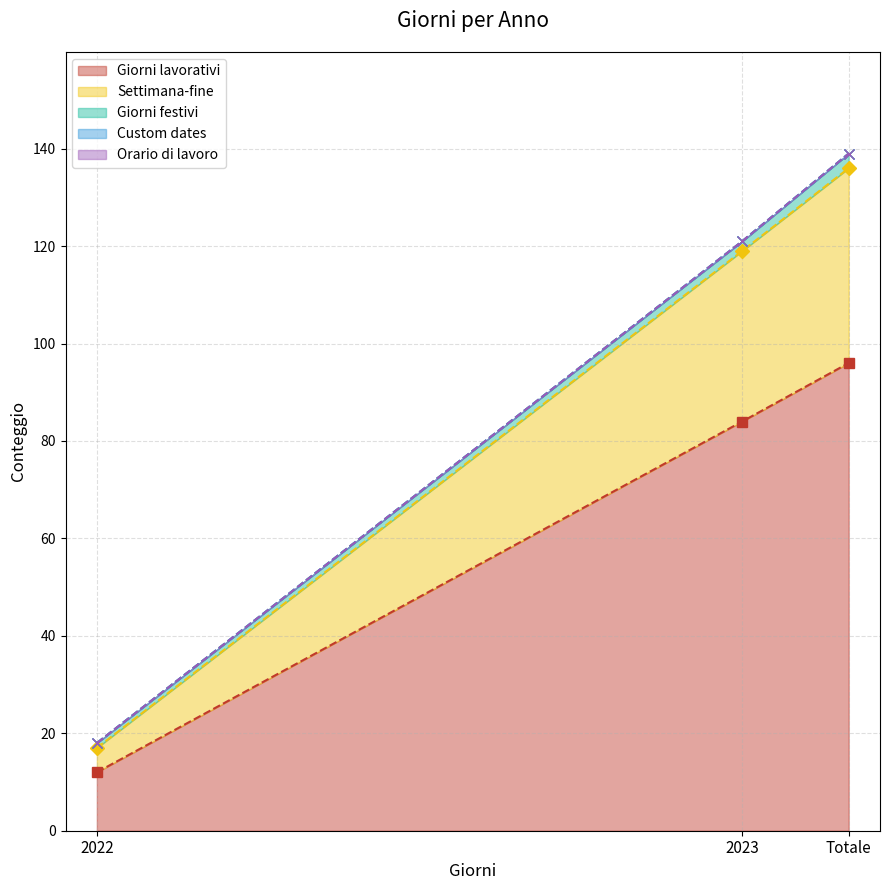

At how many categories does at least one series exceed 90?

1